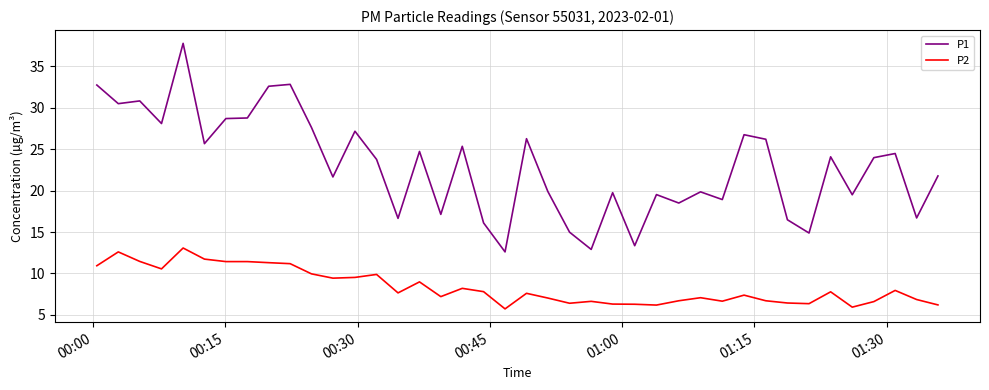

What is the sum of all P2 values?

335.0